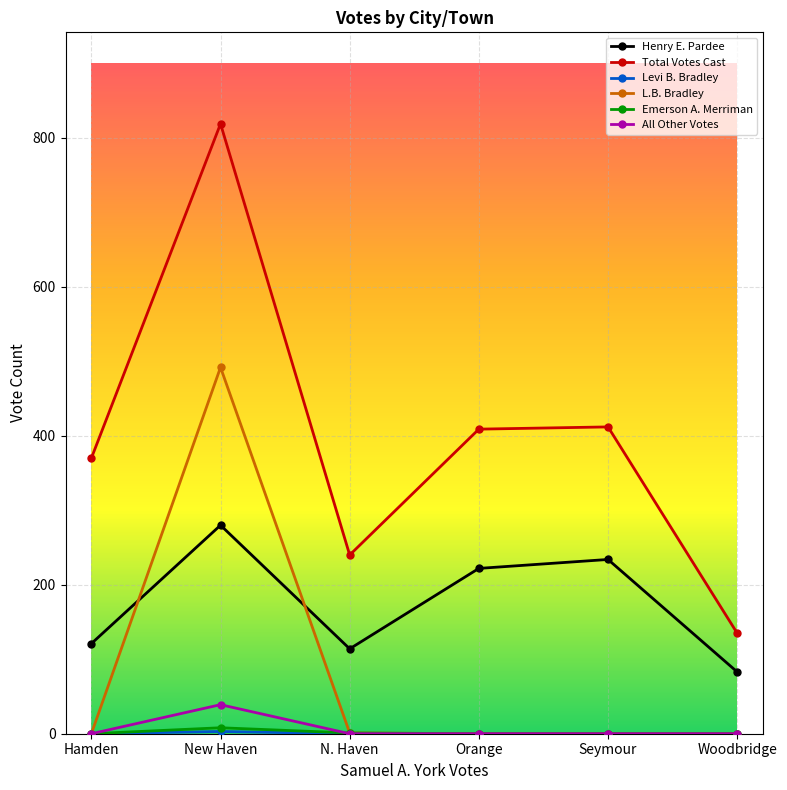

True or false: All Other Votes and Henry E. Pardee intersect in this chart.

False